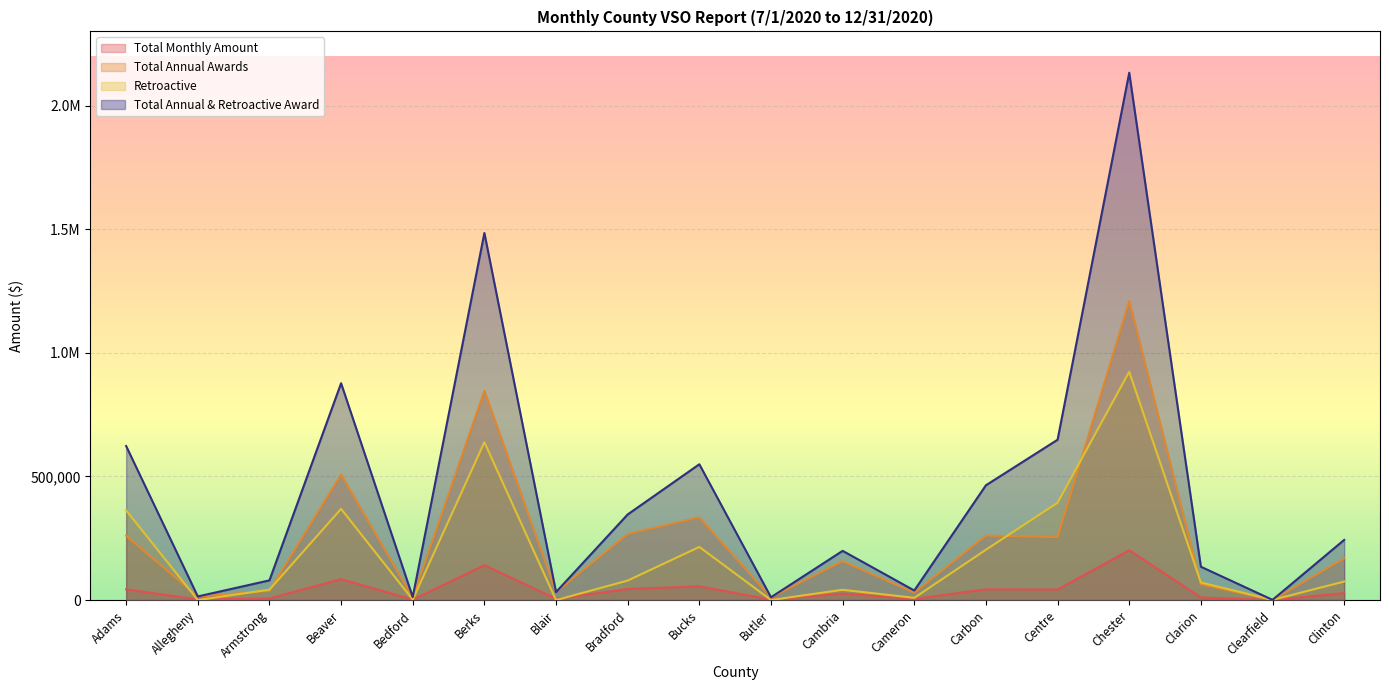

At which category does Total Annual & Retroactive Award reach its first local valley?

Allegheny